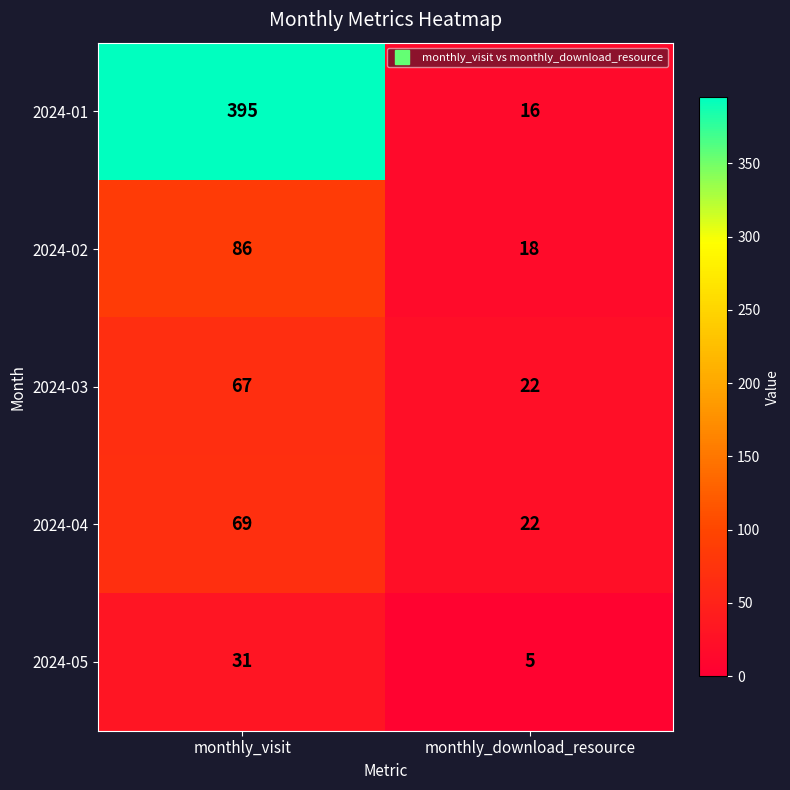

The 2024-04 series shows 69 at monthly_visit. True or false?

True